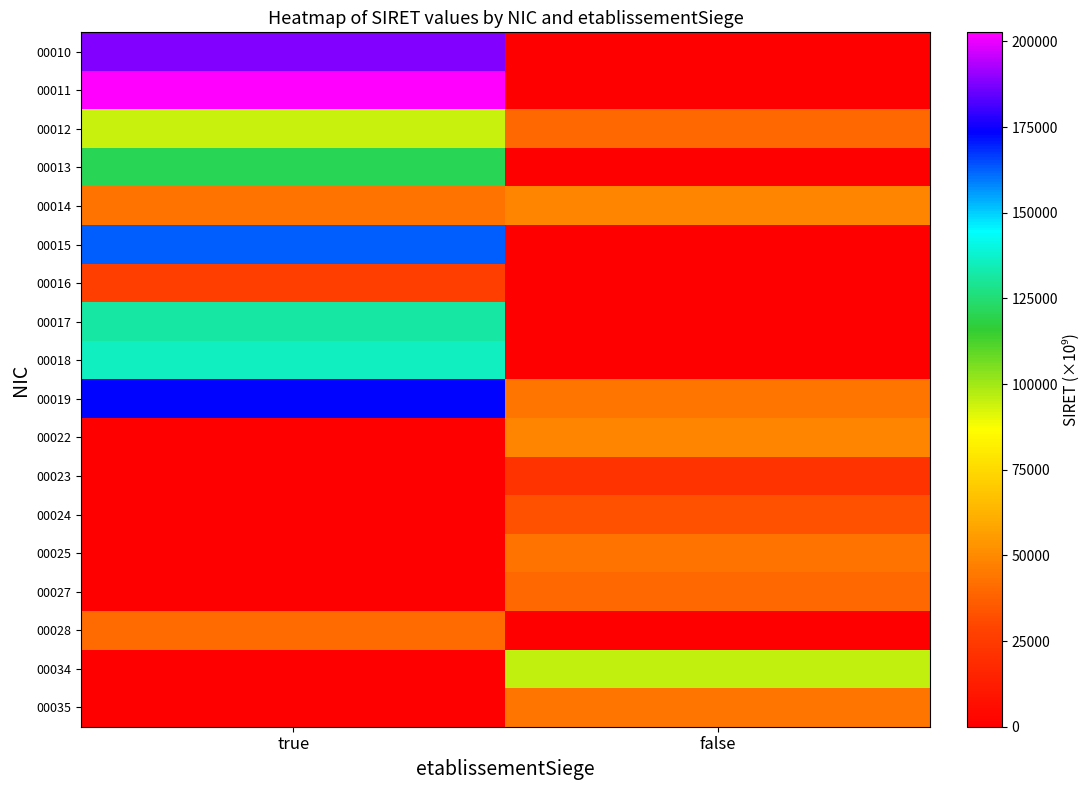

Rank the series by their maximum value, from lowest to highest.

00023, 00016, 00024, 00027, 00028, 00025, 00035, 00014, 00022, 00012, 00034, 00013, 00017, 00018, 00015, 00019, 00010, 00011